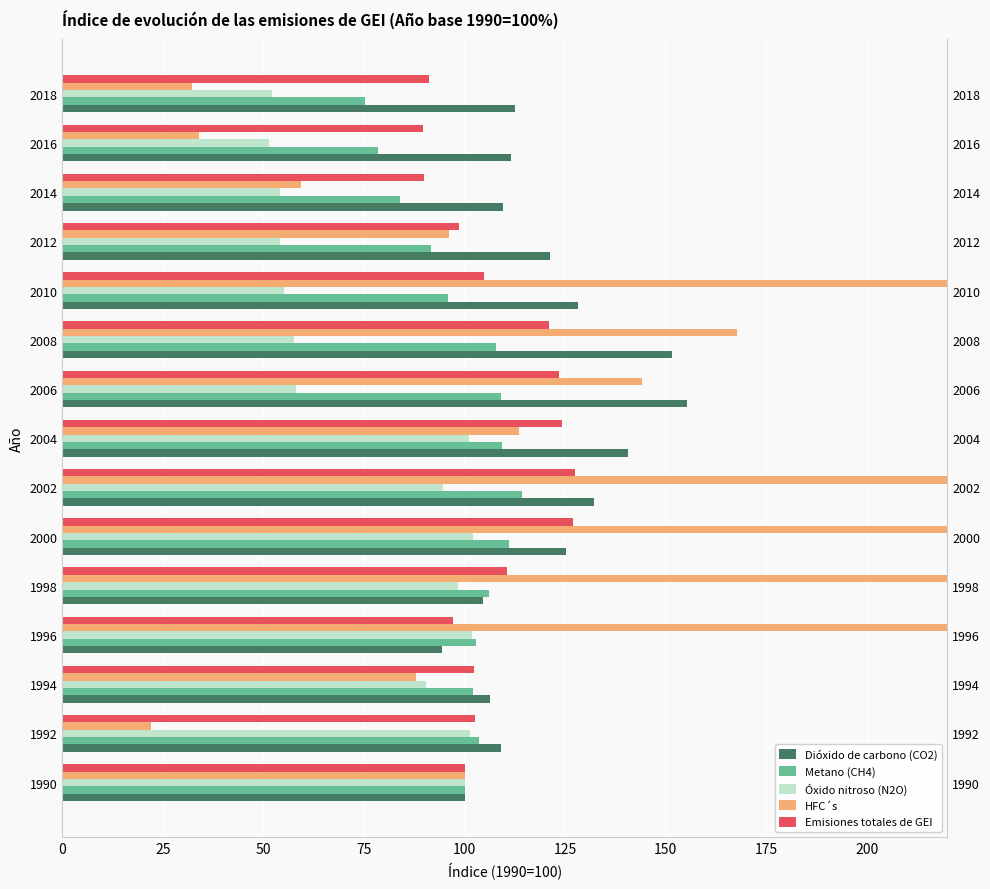

What is the difference between the maximum and second lowest values in the Metano (CH4) series?

35.7